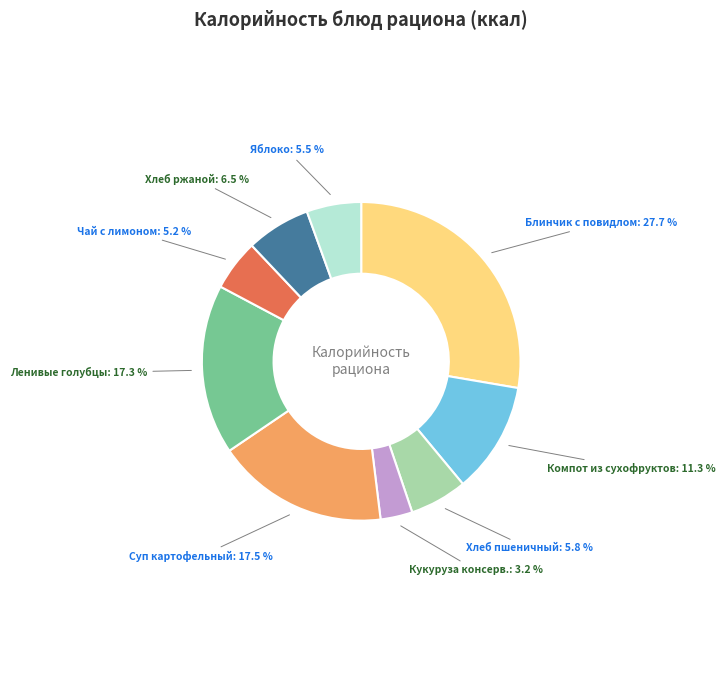

Is there a majority slice in this chart?

No